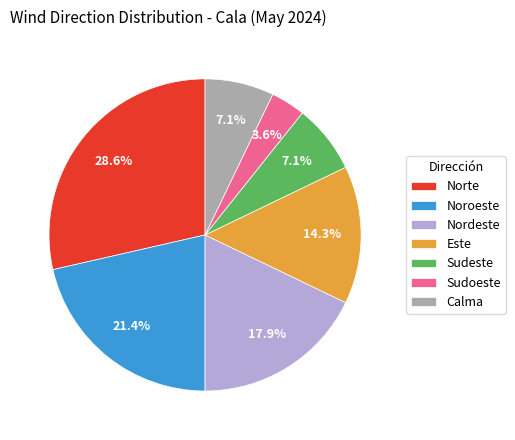

True or false: Norte accounts for 29% of the total.

True